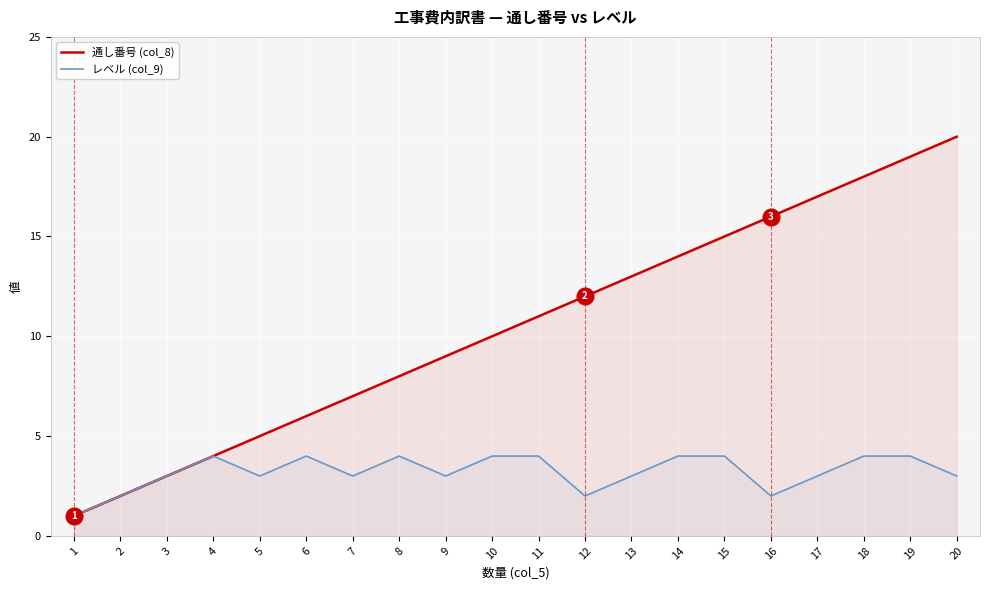

What is the highest value of the 通し番号 (col_8) series?

20